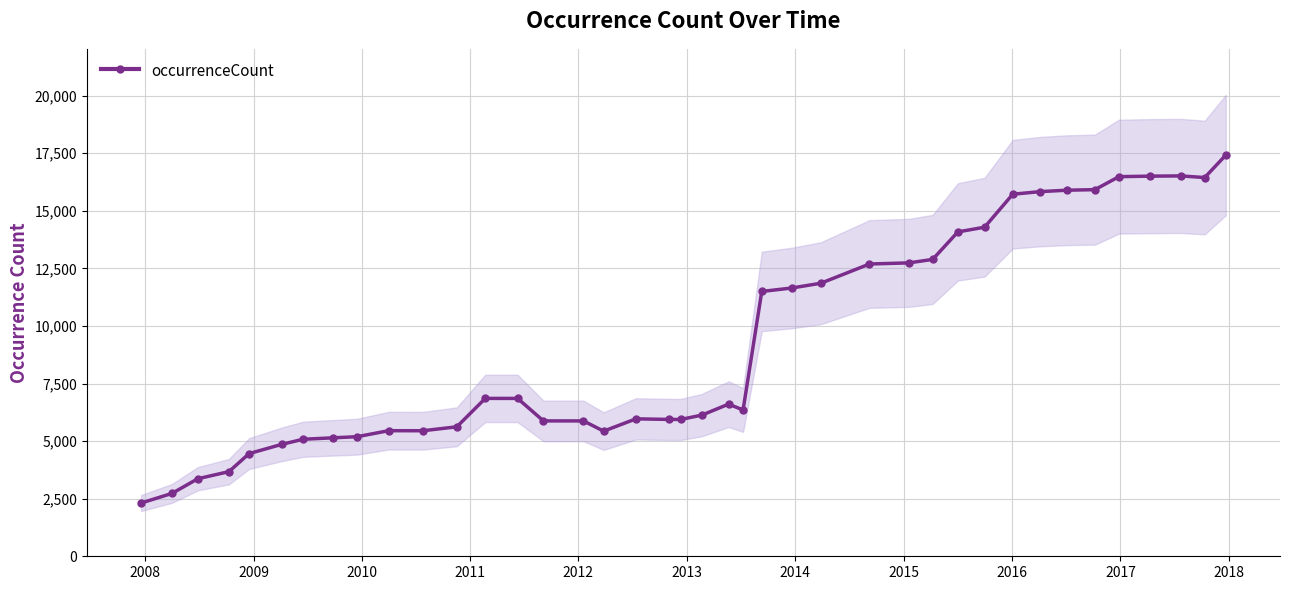

What is the smallest value displayed?

2312